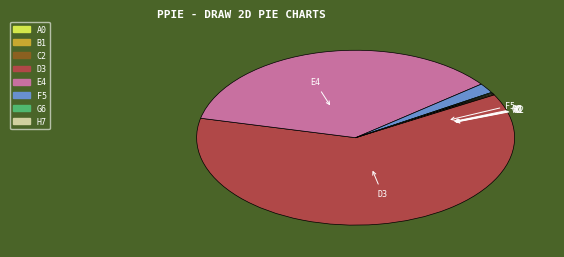

Does any single category account for the majority?

Yes